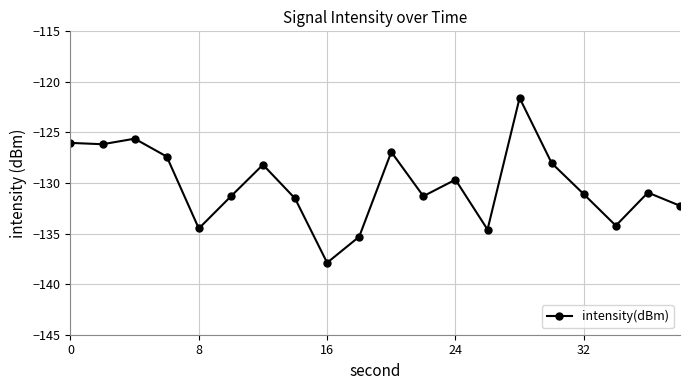

What is the minimum value shown in the chart?

-137.9